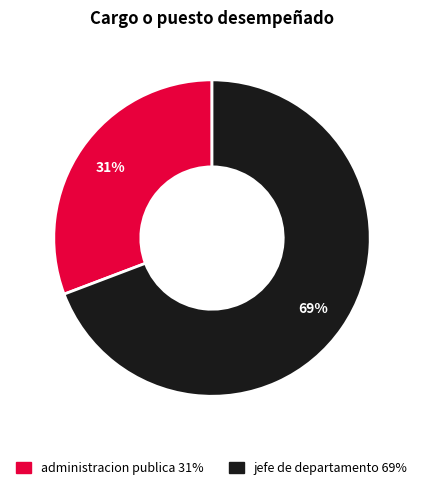

Between jefe de departamento and administracion publica, which is larger?

jefe de departamento